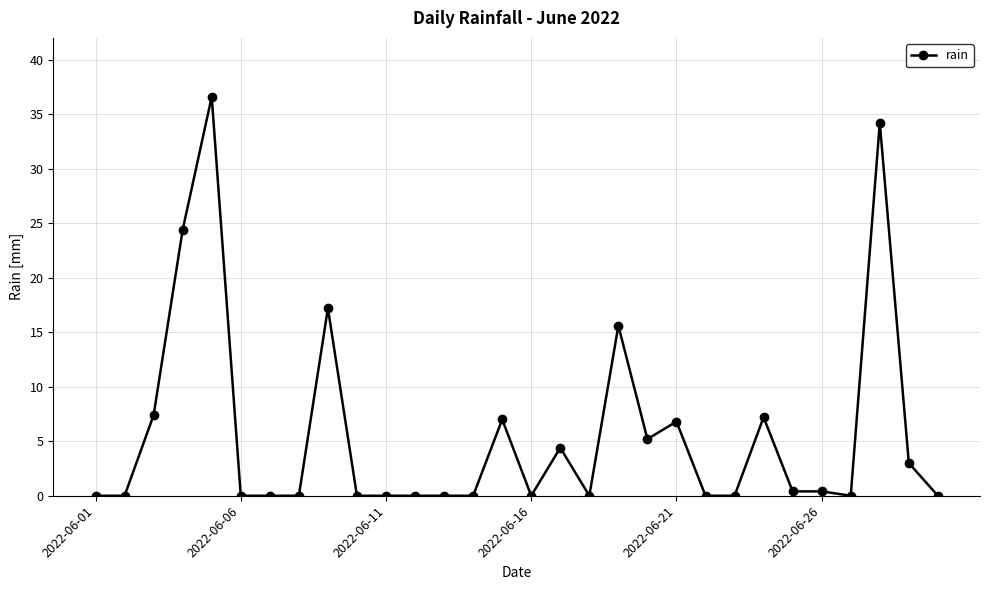

What is the value of the 20th point from the left?

5.2